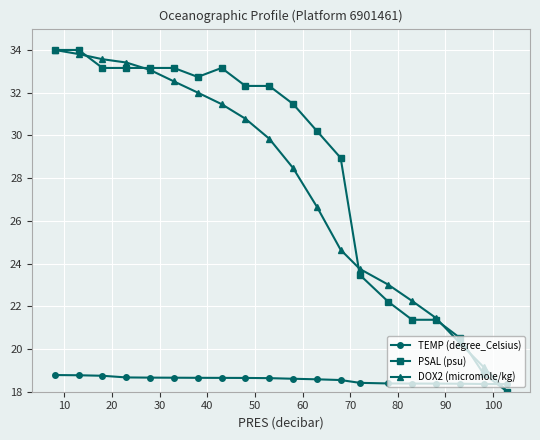

How many times do TEMP (degree_Celsius) and DOX2 (micromole/kg) cross each other?

1